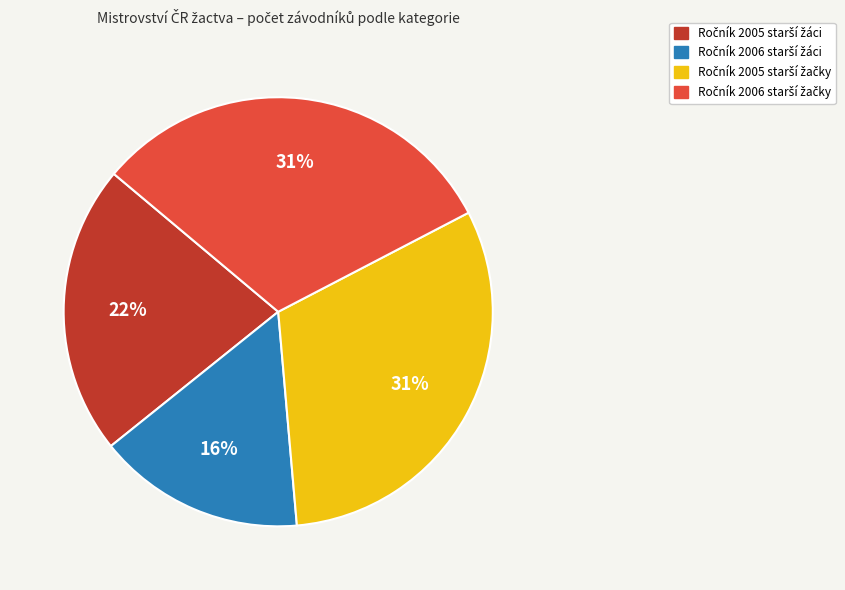

How many segments does this pie chart have?

4